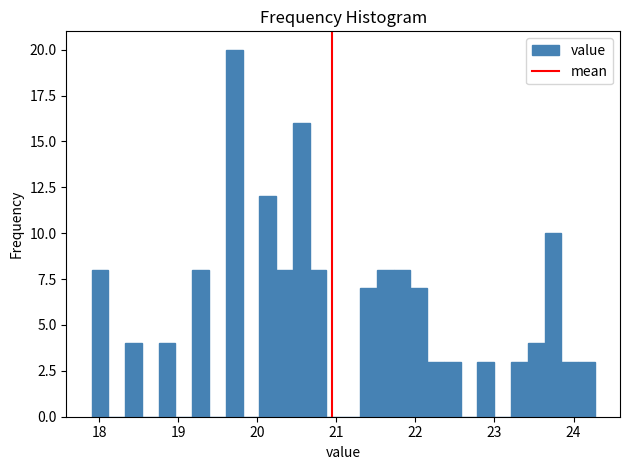

Around what value on the x-axis is the tallest bar? Give the approximate position of its centre, as read against the axis.

19.7